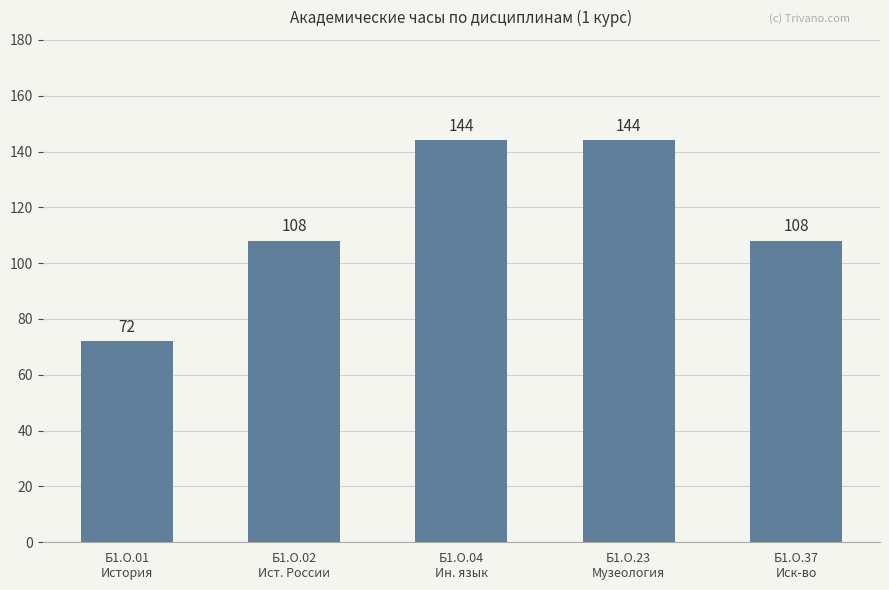

Which has a higher value, Б1.О.01
История or Б1.О.37
Иск-во?

Б1.О.37
Иск-во